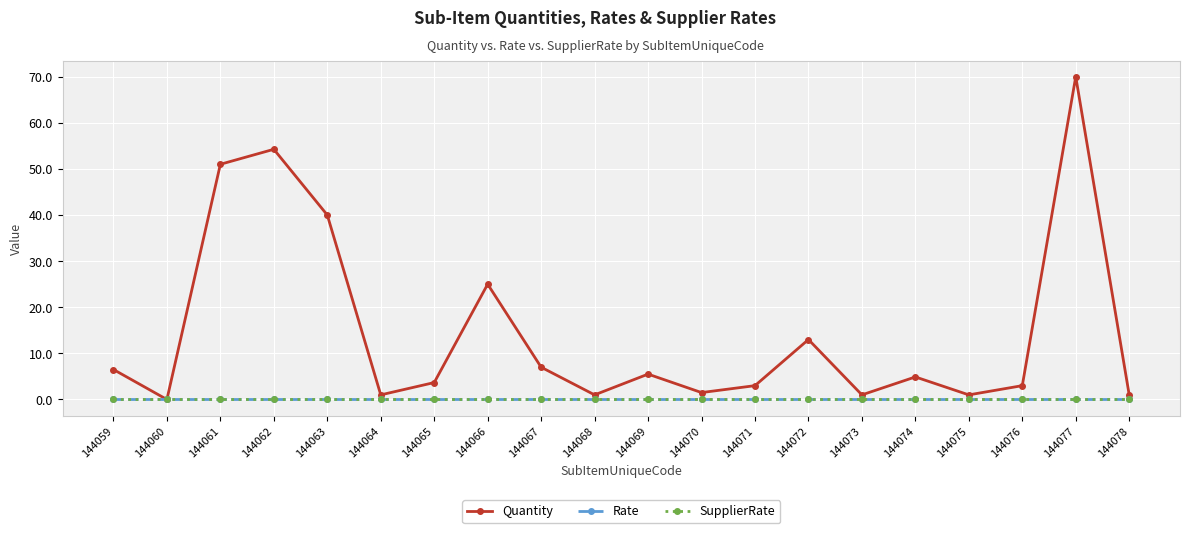

Is this an area chart (filled region under the line)?

No